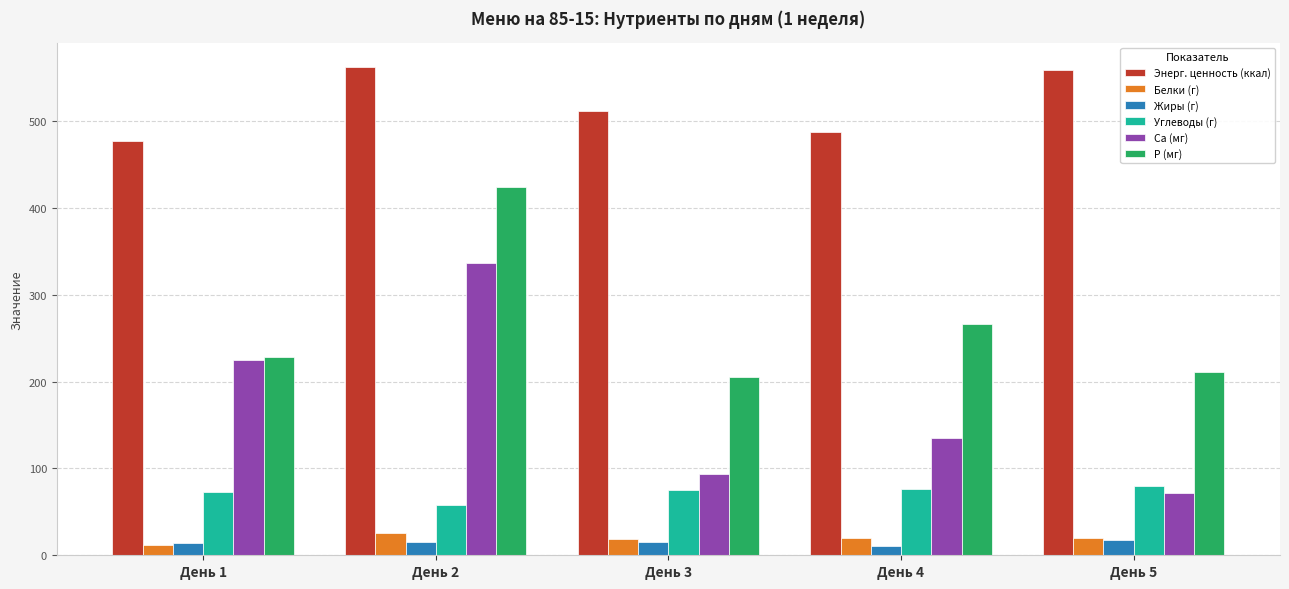

How many series are shown in this chart?

6